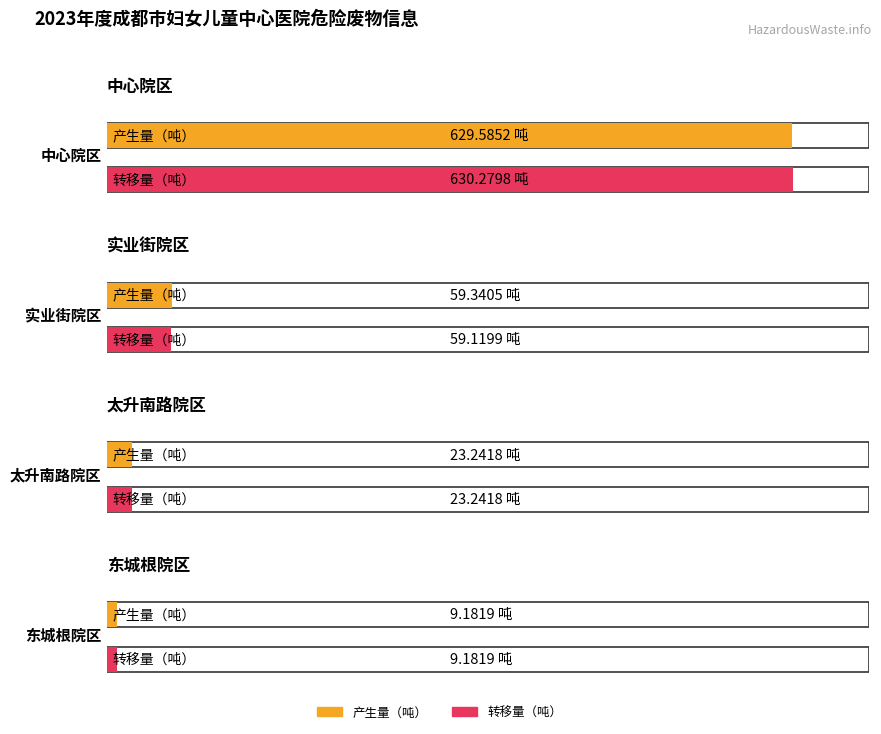

How many data points in 产生量（吨） are less than 59?

2